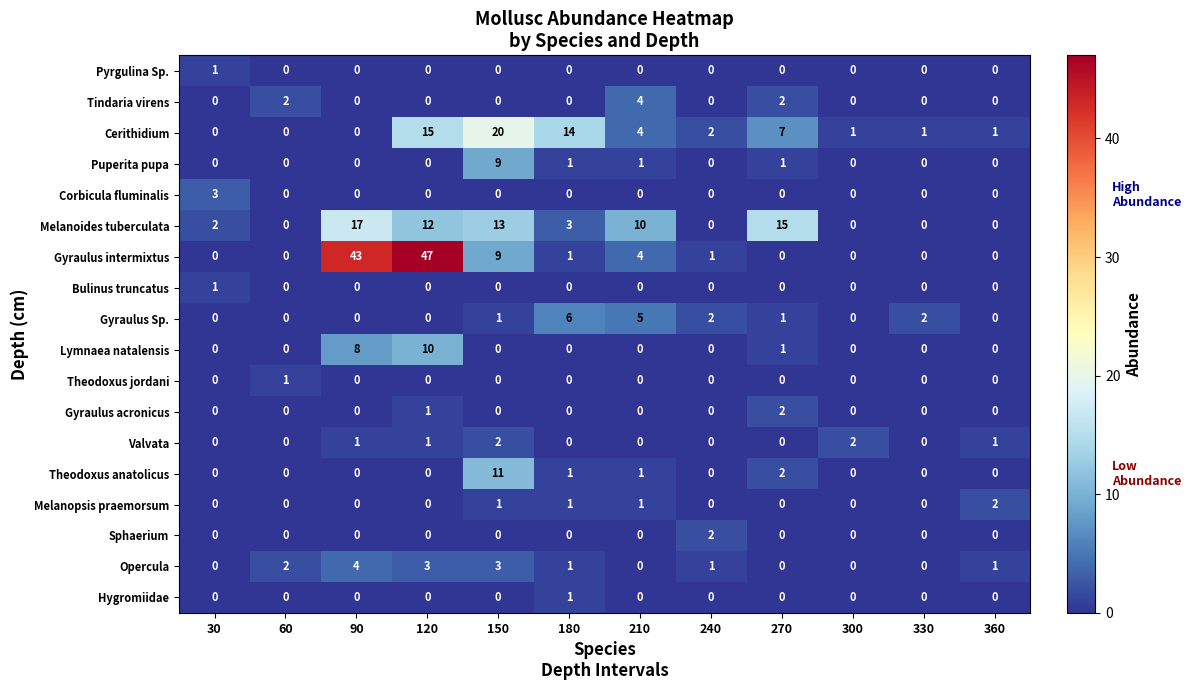

At how many categories does at least one series exceed 46?

1